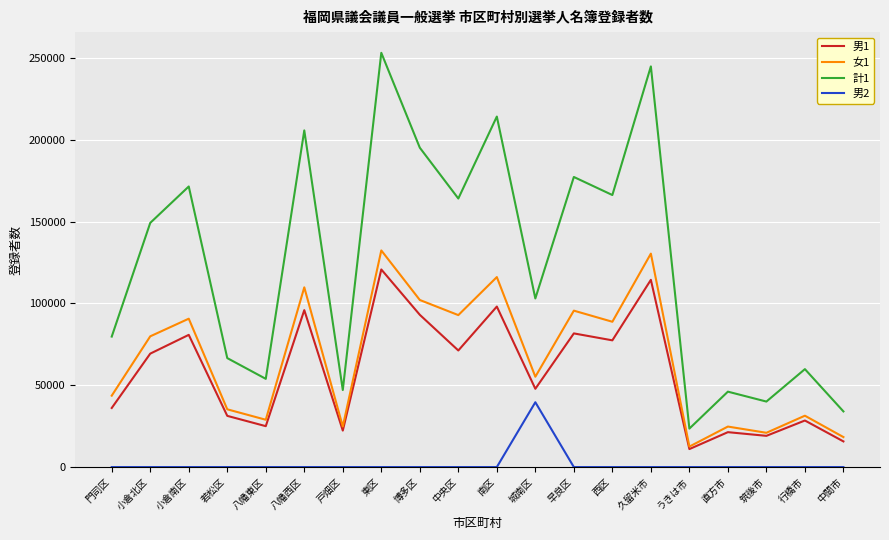

Between 小倉北区 and 中間市, which series saw the biggest shift?

計1